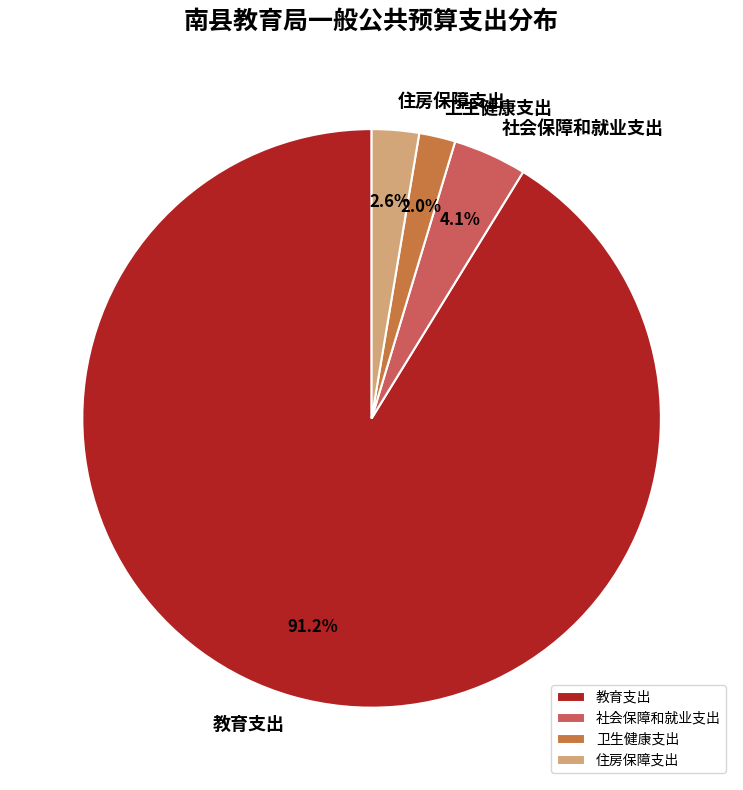

How many segments does this pie chart have?

4